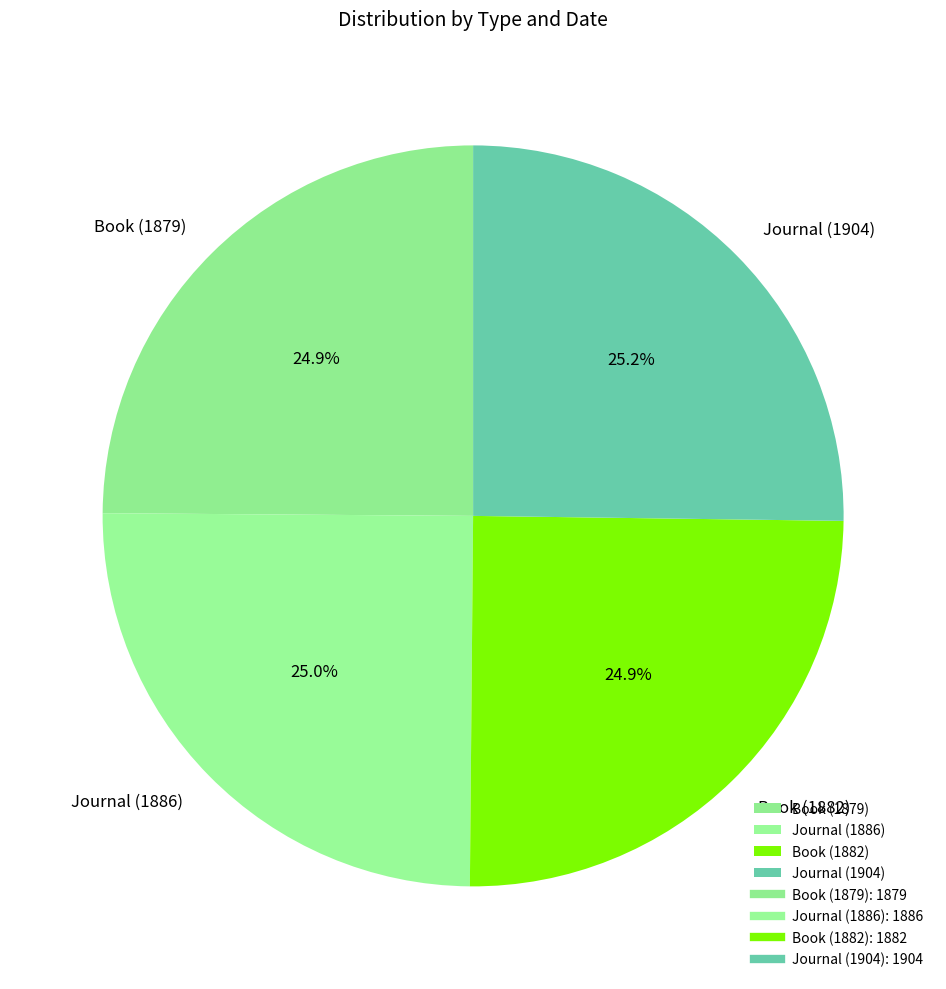

Approximately how many times larger is the value at Journal (1886) compared to Book (1882)?

1.0